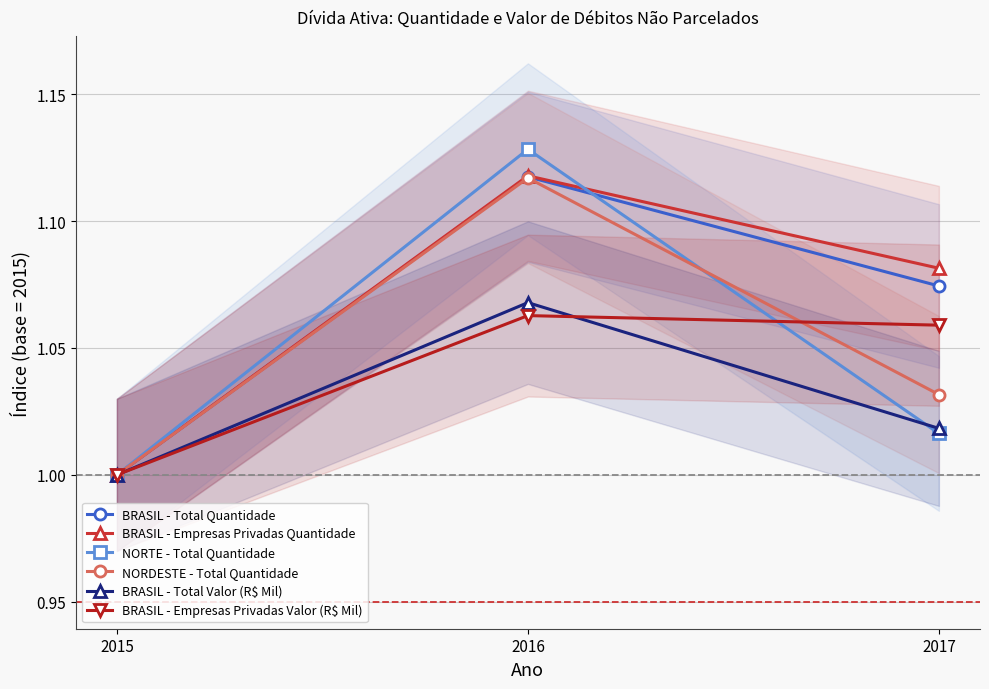

Which series changed the most between 2015 and 2017?

BRASIL - Empresas Privadas Quantidade